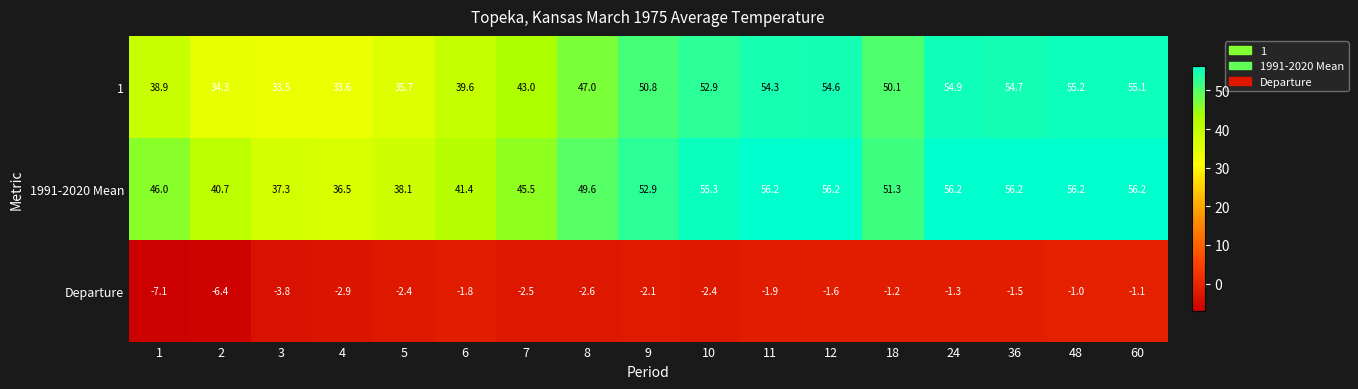

The value of Departure at 60 is -1.8. True or false?

False